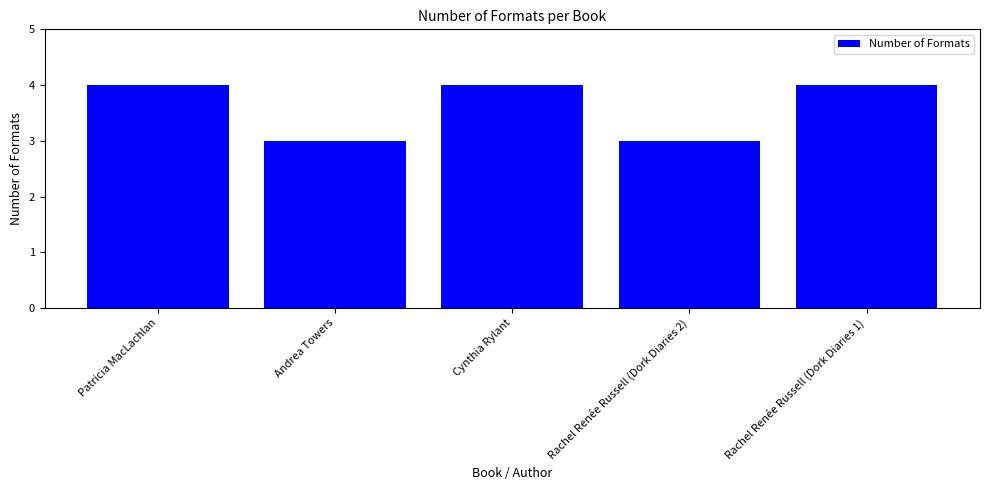

Reading left to right, transcribe all the data shown in this chart.

4	3	4	3	4